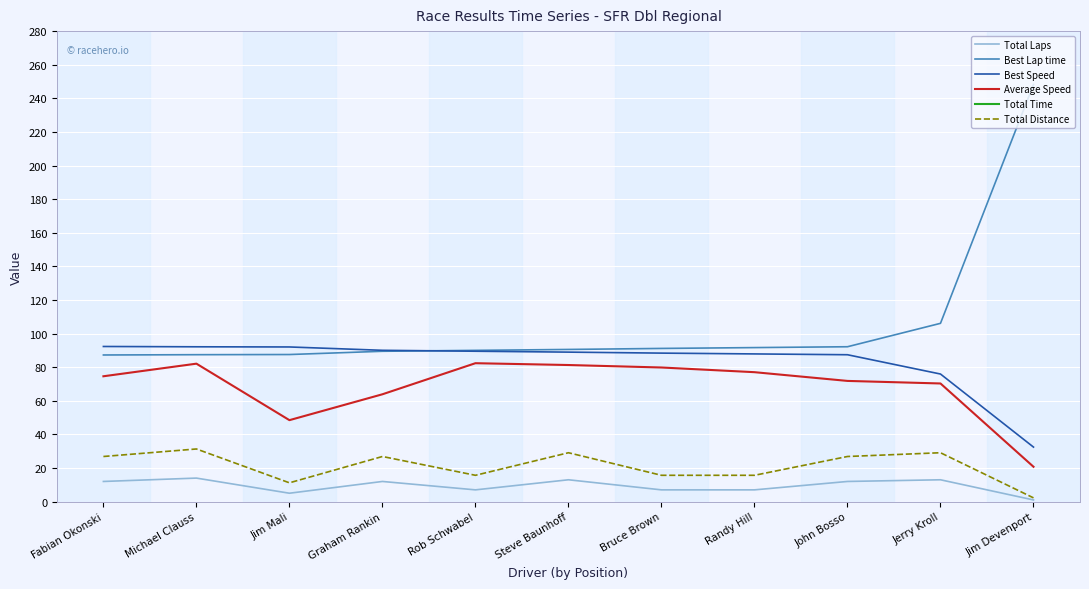

At how many categories does at least one series exceed 671?

10